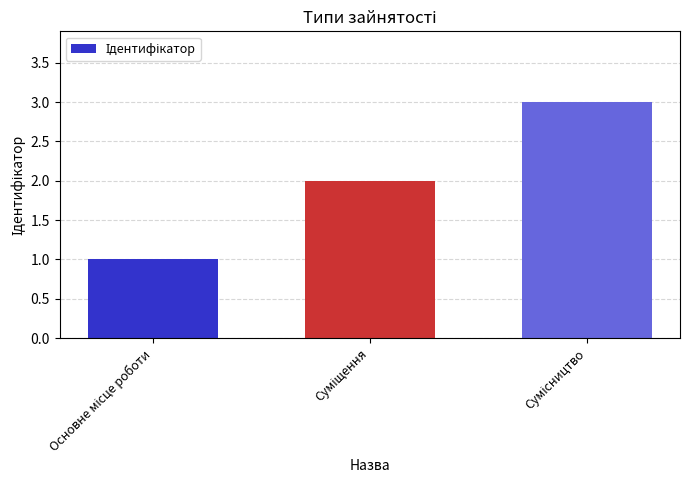

What is the maximum value shown in the chart?

3